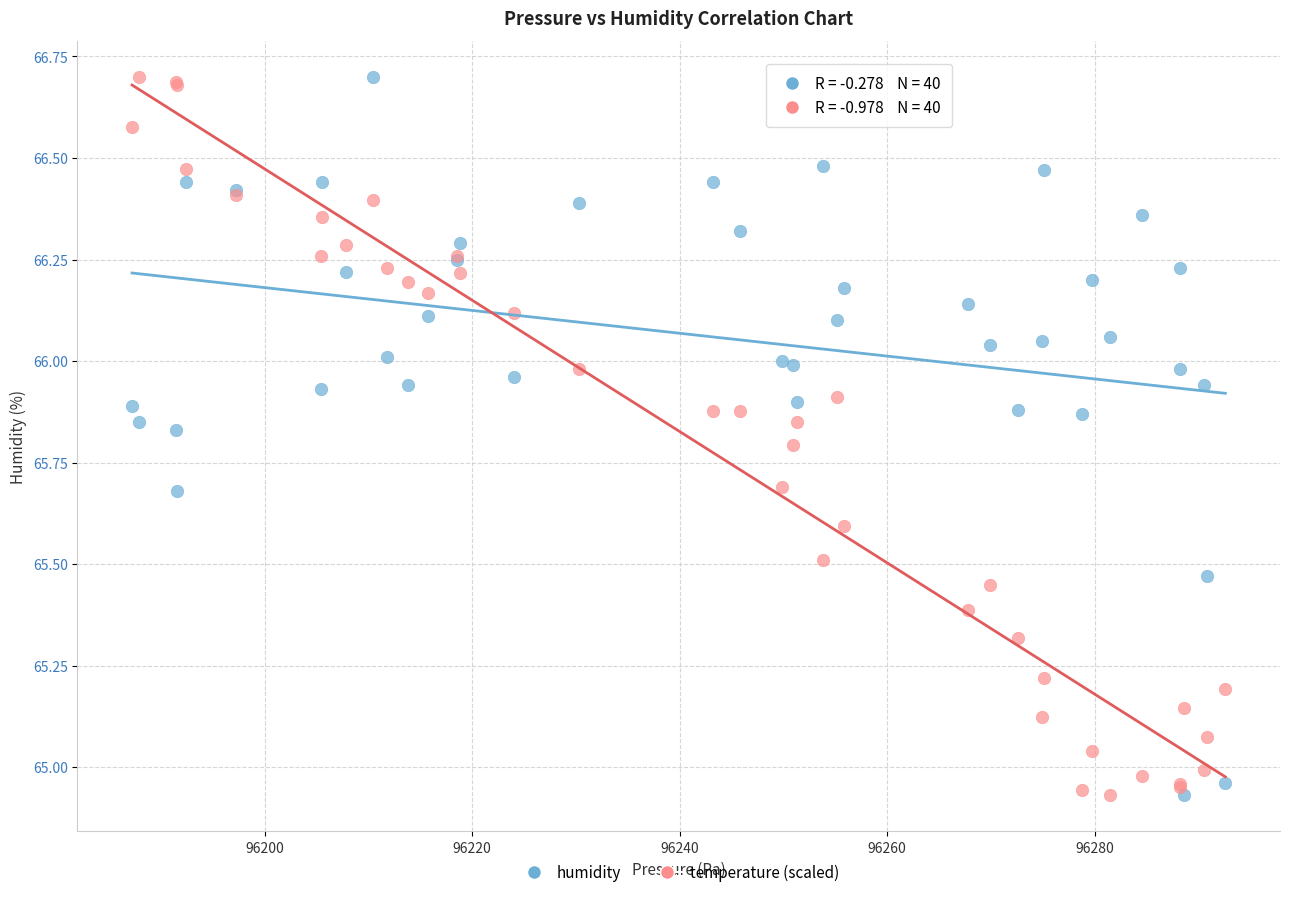

What is the X range (max minus min) for the scatter plot?

105.4